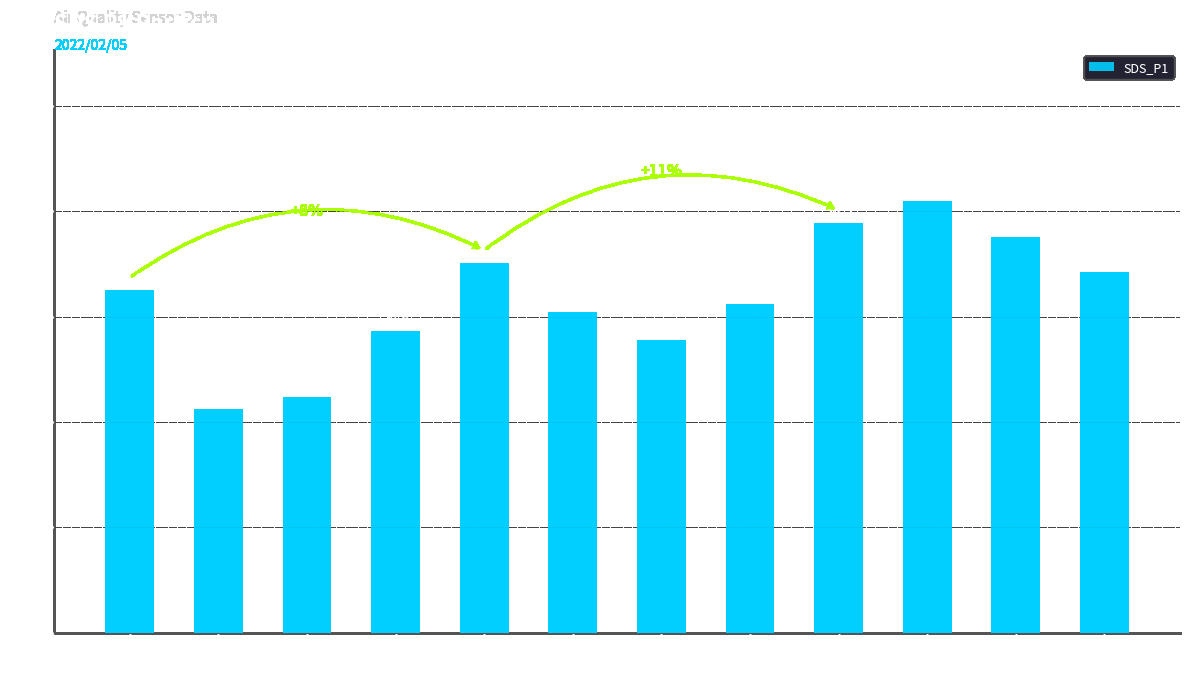

Reading right to left, what are all the values shown in this chart?

34.2	37.6	41.0	38.9	31.2	27.8	30.4	35.1	28.6	22.4	21.2	32.5